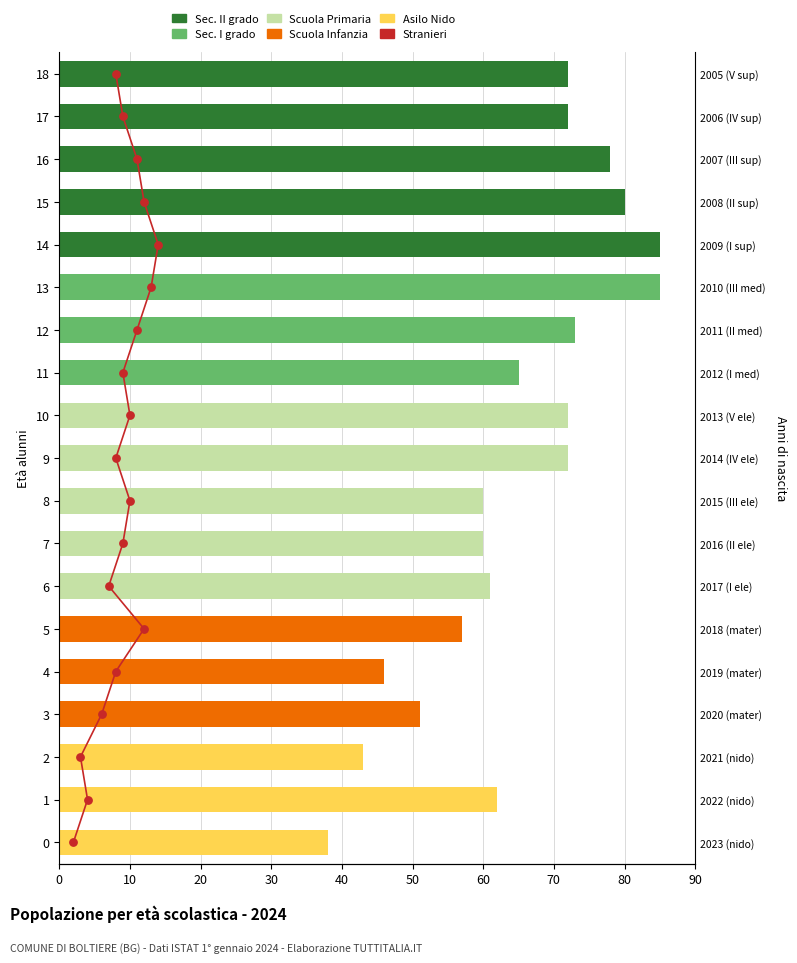

What are all the series names shown in the legend?

Stranieri, Sec. II grado, Sec. I grado, Scuola Primaria, Scuola Infanzia, Asilo Nido